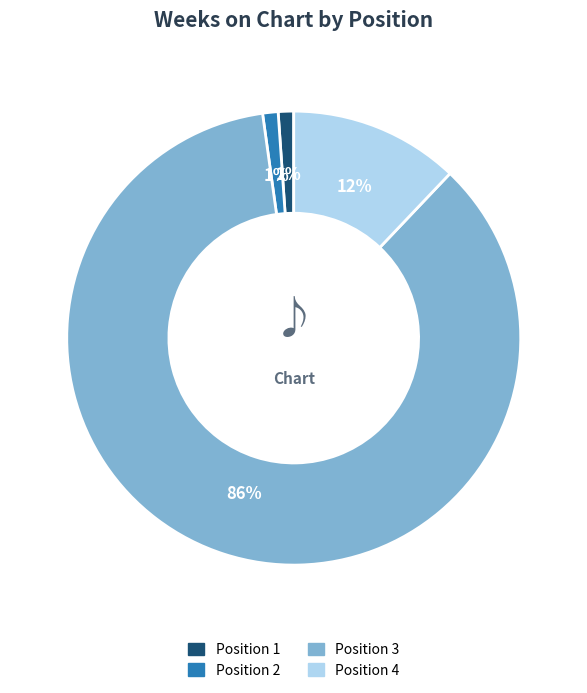

Is there any slice that represents more than half of the pie?

Yes